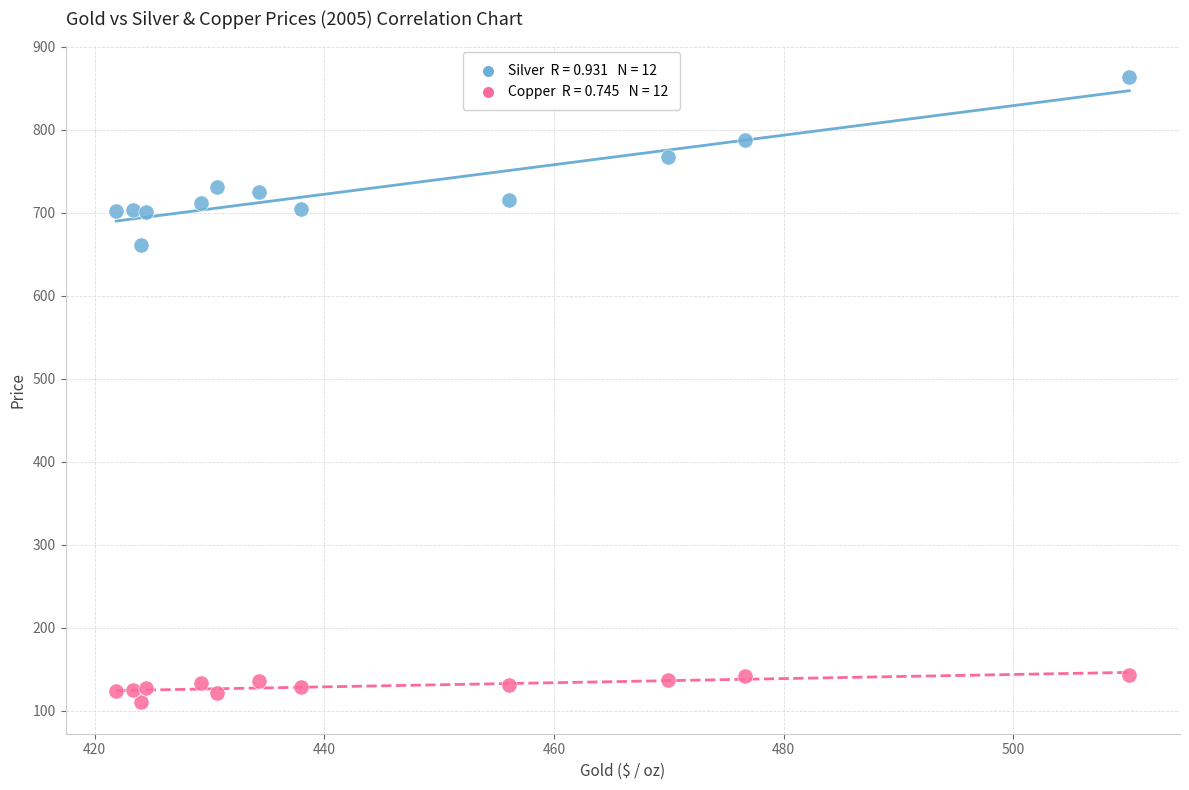

Across all data points, what is the range of X values (max minus min)?

88.2